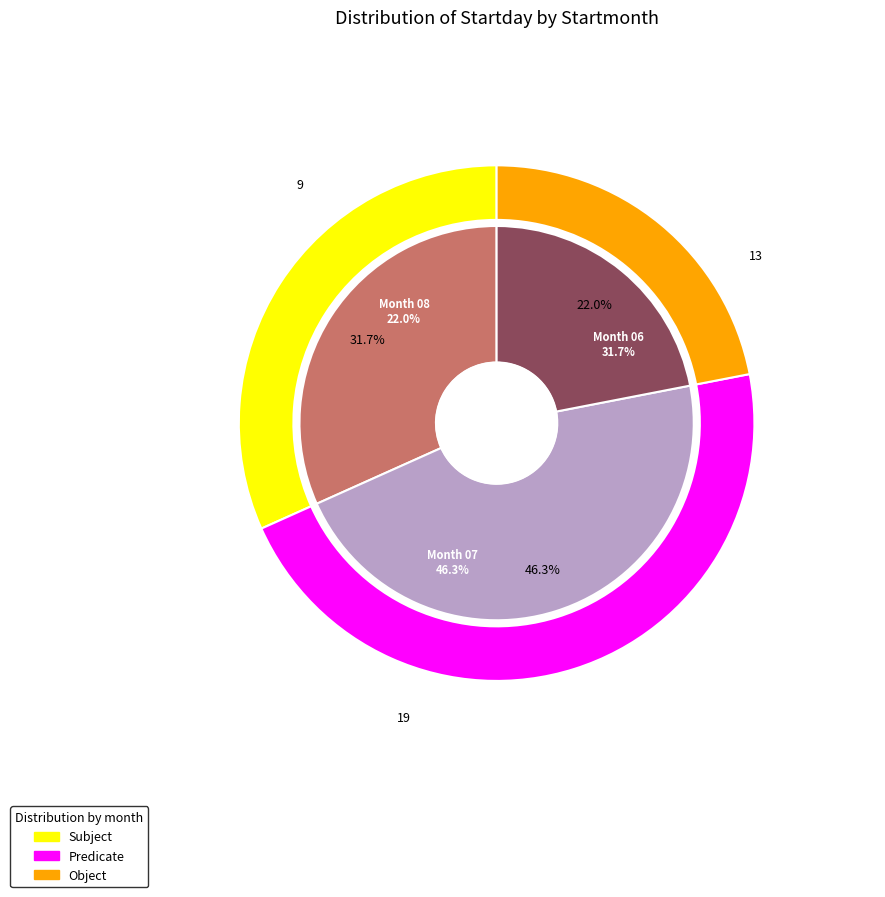

Is it true that 06 is 19% of the pie?

False